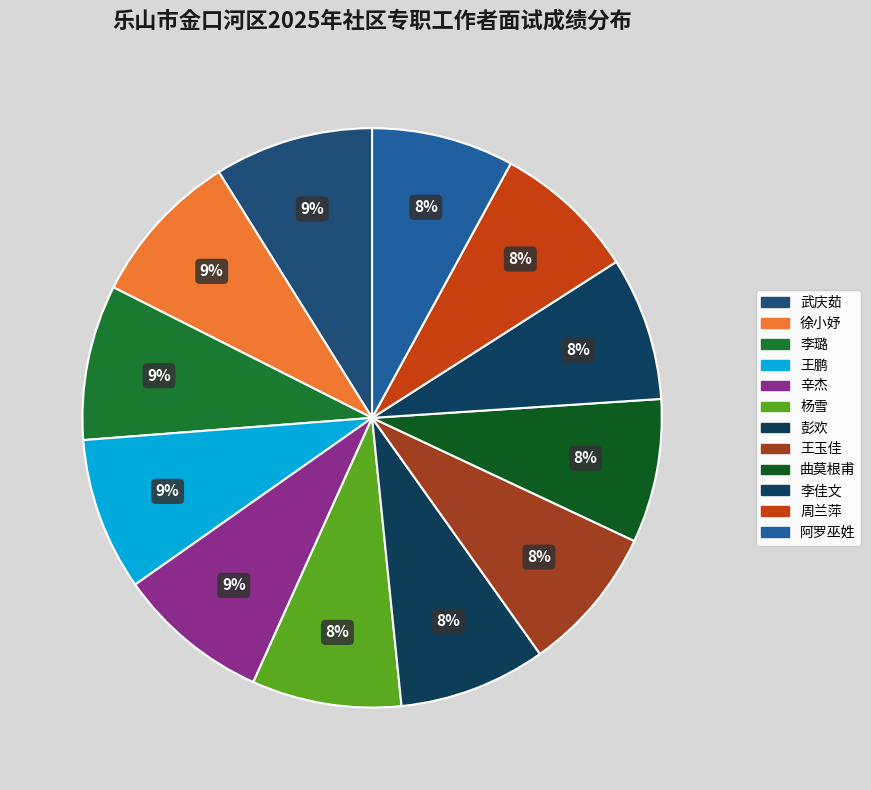

How many slices are in this pie chart?

12